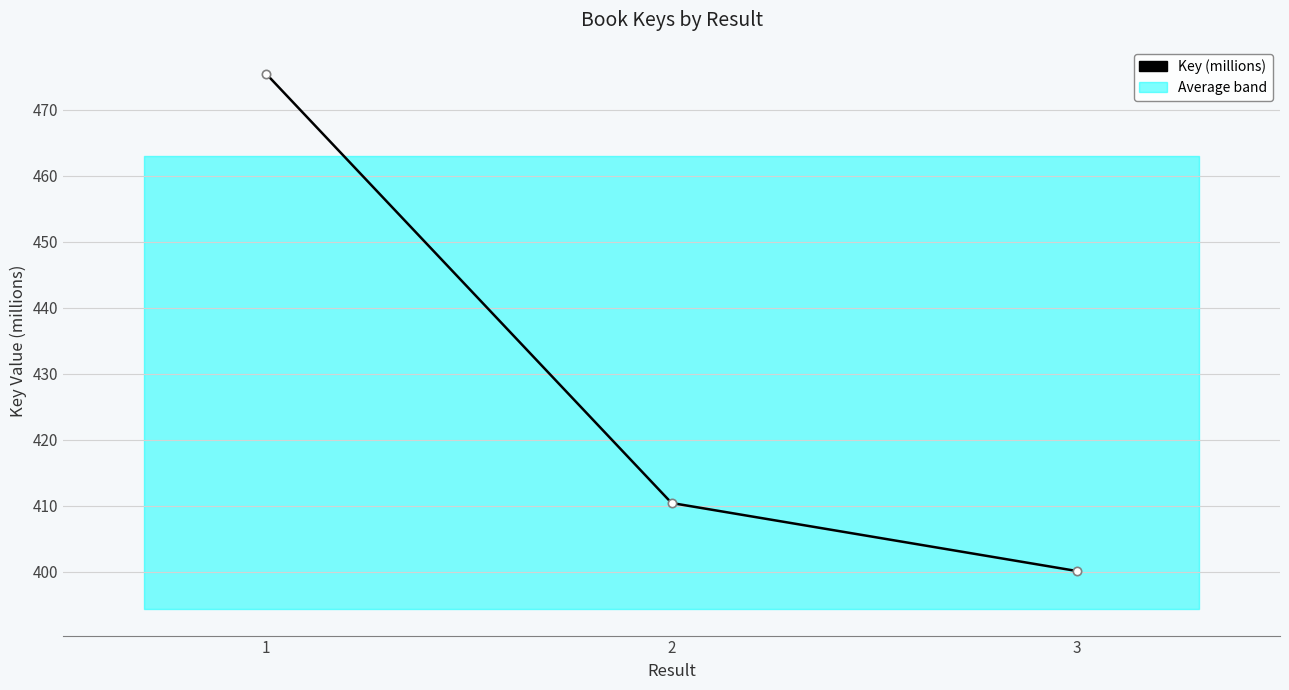

Is this an area chart (filled region under the line)?

No